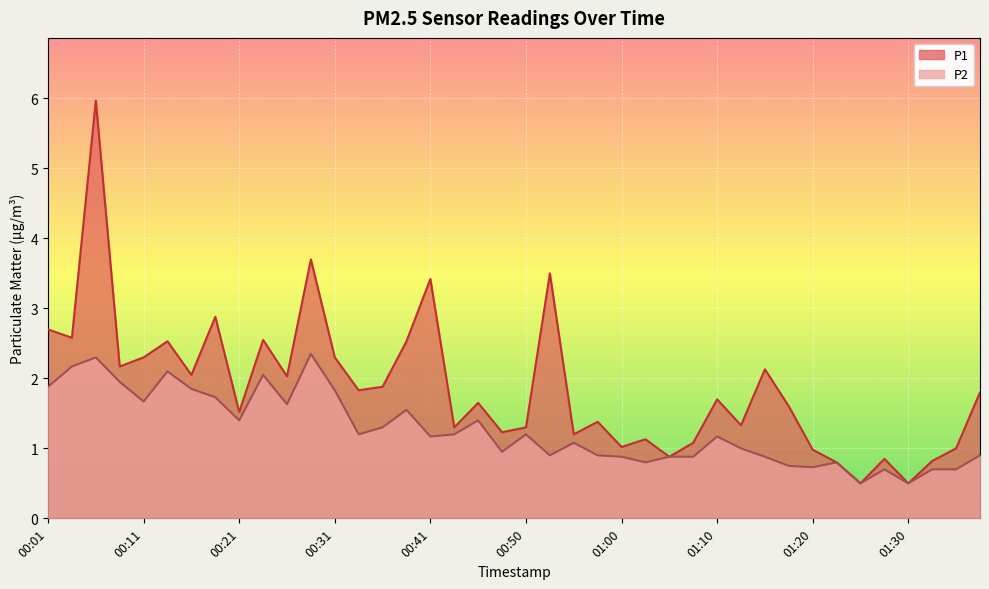

Rank the series by their average value, from lowest to highest.

P2, P1